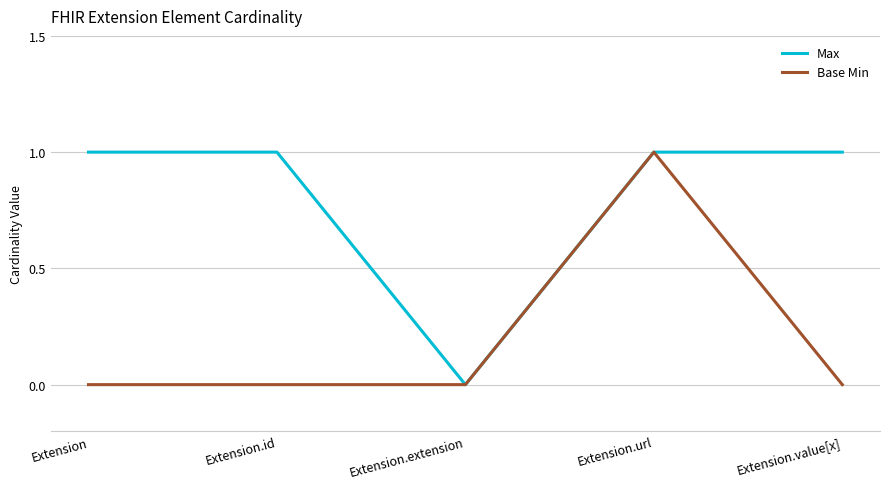

True or false: Base Min has a value of 0 at Extension.url.

False